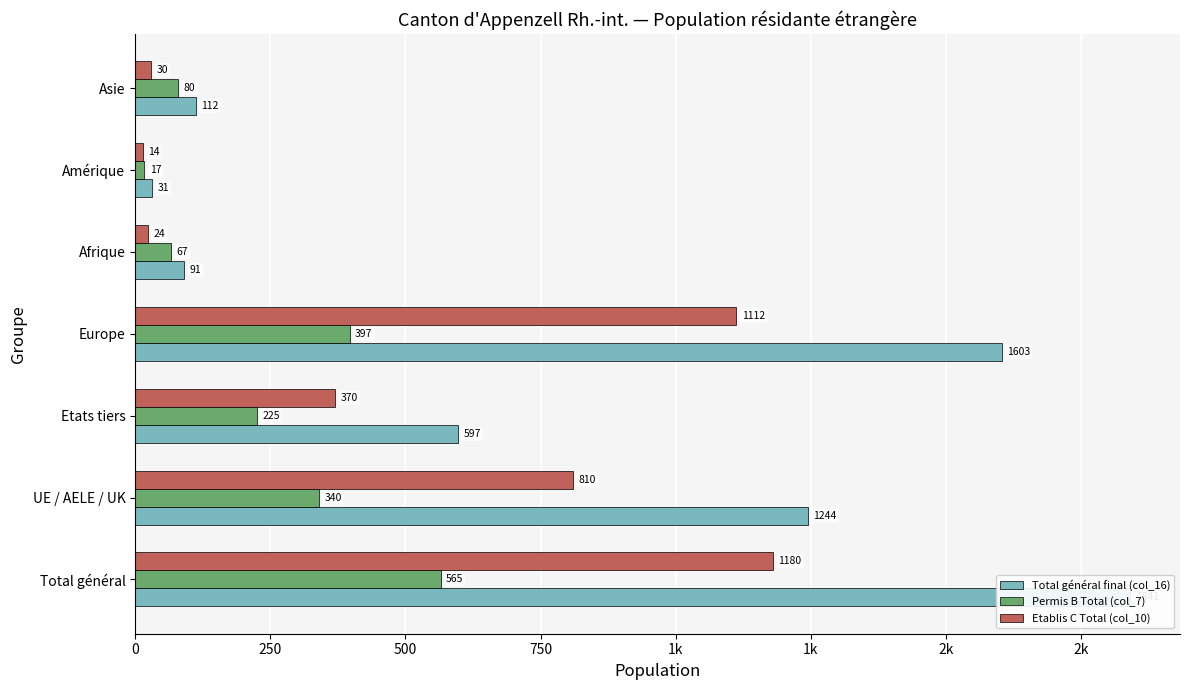

The value of Total général final (col_16) at Europe is 2297. True or false?

False